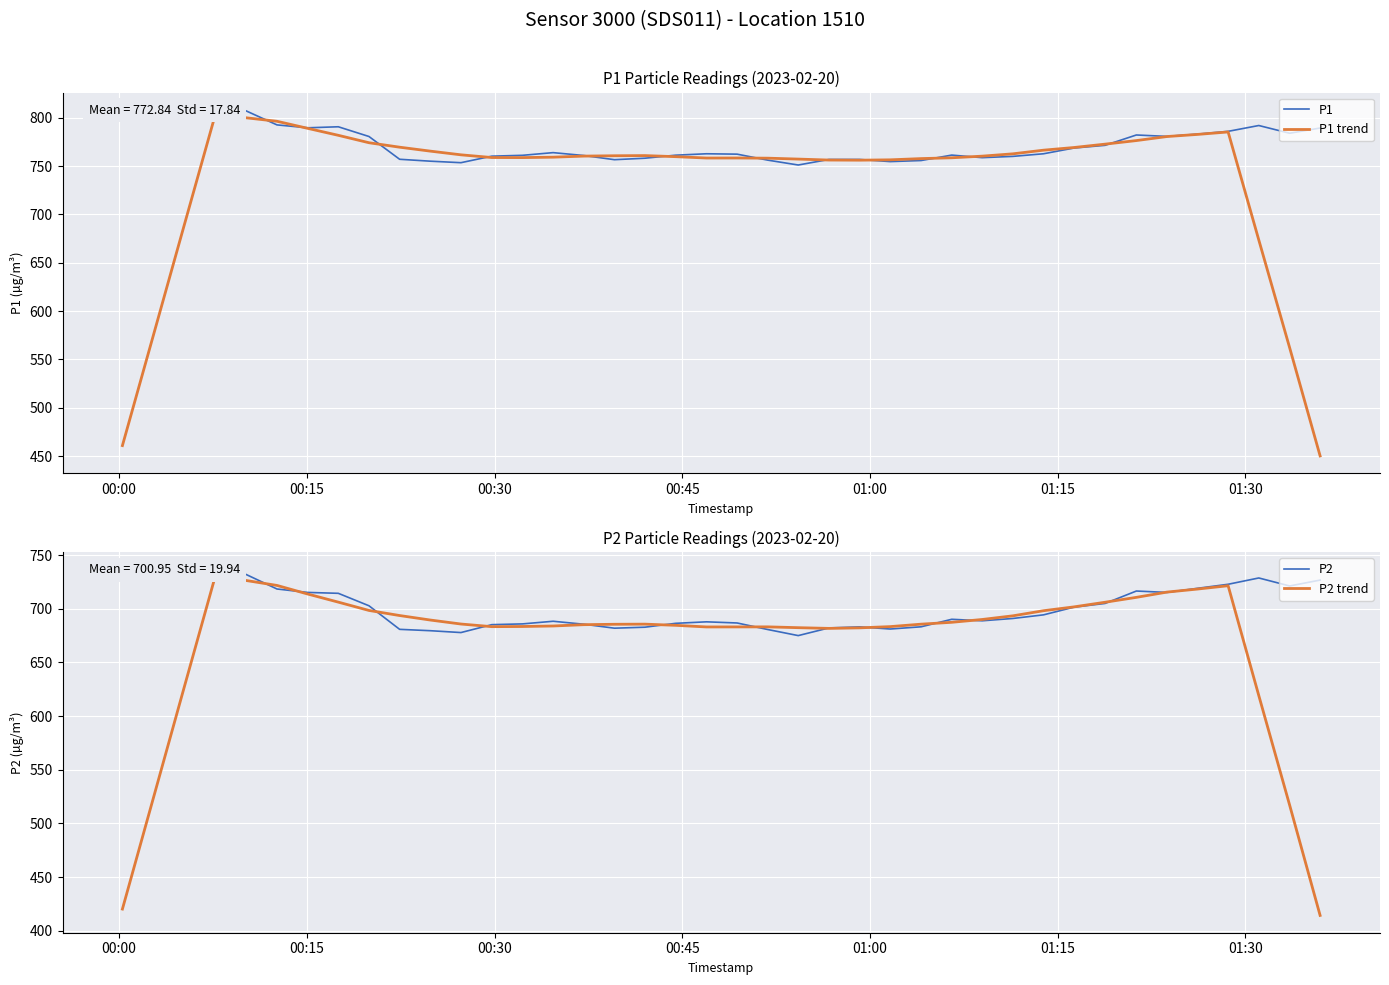

At how many categories does at least one series exceed 505?

40